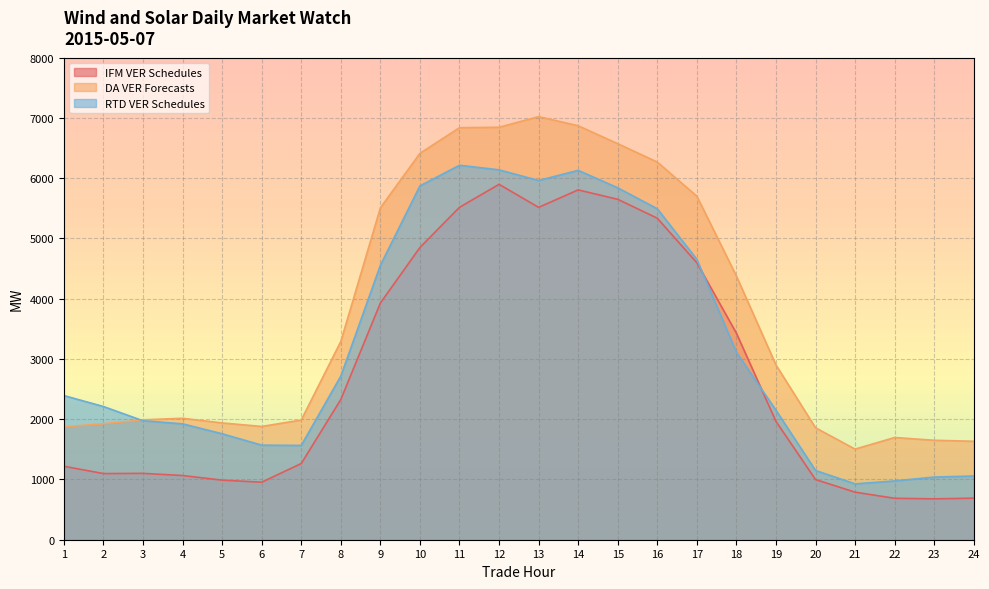

Reading left to right, transcribe all the data shown in this chart.

IFM VER Schedules: 1219.3	1097.9	1101.2	1065.5	988.8	954.7	1264.5	2327.6	3928.1	4850.2	5516.8	5898.2	5516.2	5805.8	5649.7	5336.0	4597.0	3428.0	1964.2	998.6	789.0	687.6	678.5	689.4
DA VER Forecasts: 1873.4	1925.3	1989.6	2015.7	1938.4	1879.8	1987.1	3291.2	5508.2	6412.9	6838.0	6845.4	7021.8	6870.5	6572.7	6268.2	5701.3	4375.9	2900.4	1857.9	1503.9	1696.5	1650.4	1634.0
RTD VER Schedules: 2392.4	2210.5	1974.4	1923.2	1758.4	1569.7	1565.0	2715.6	4555.1	5872.4	6214.7	6138.6	5961.9	6130.4	5840.2	5492.5	4653.4	3112.0	2149.0	1149.5	926.6	975.9	1039.6	1057.3